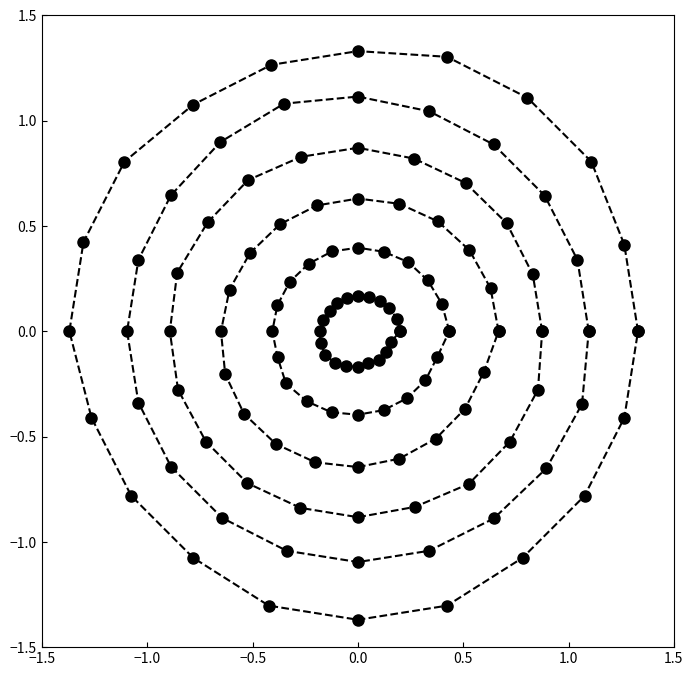

At how many categories does at least one series exceed 0?

10